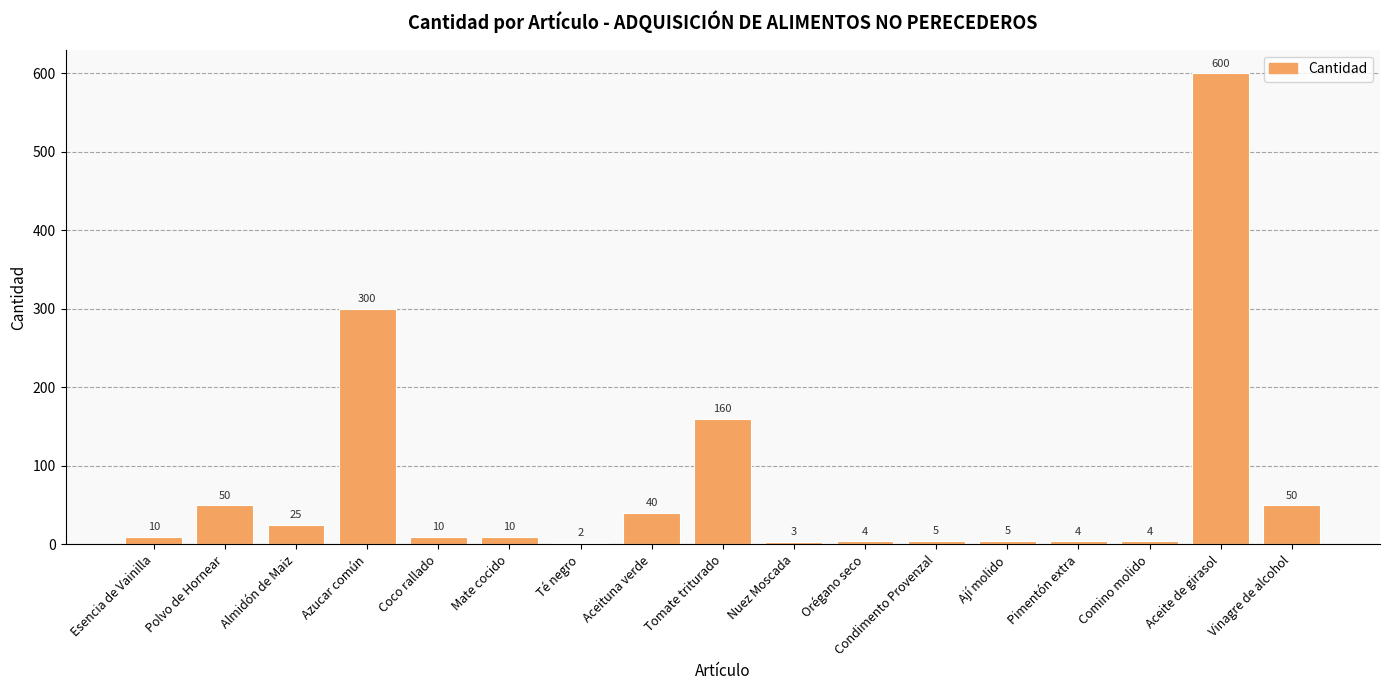

True or false: the data shows 5 at Condimento Provenzal.

True